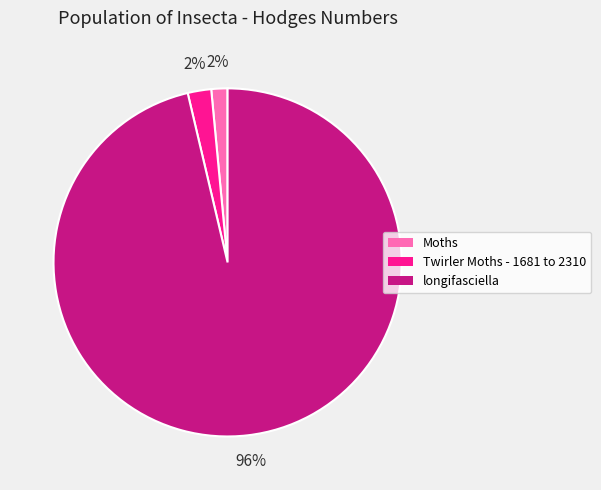

Does longifasciella represent more than half of the total?

Yes